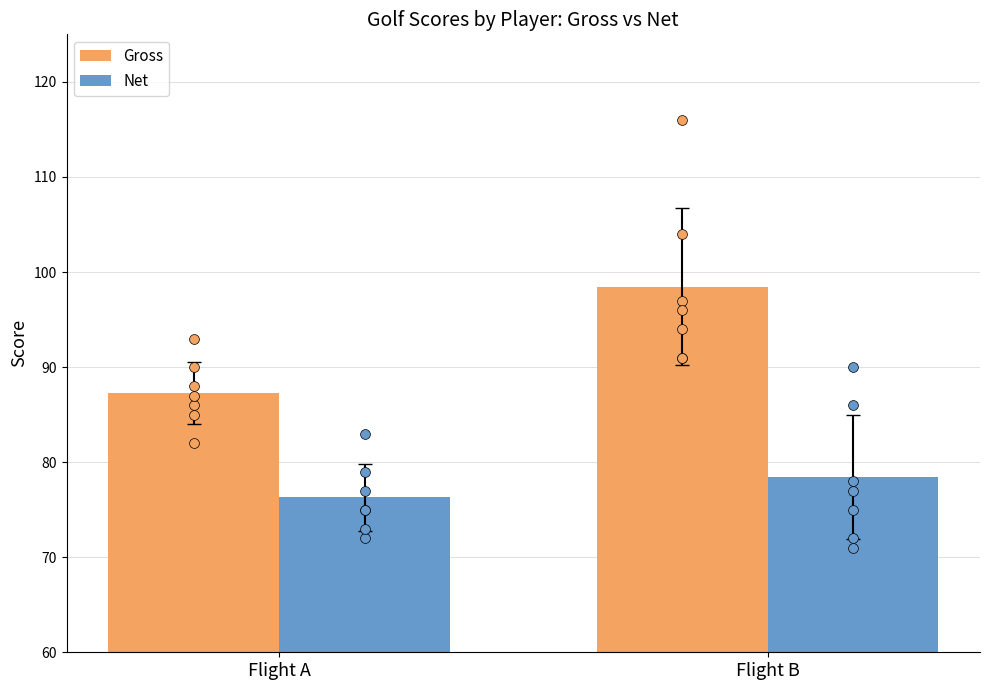

Which series has the largest total across all categories?

Gross